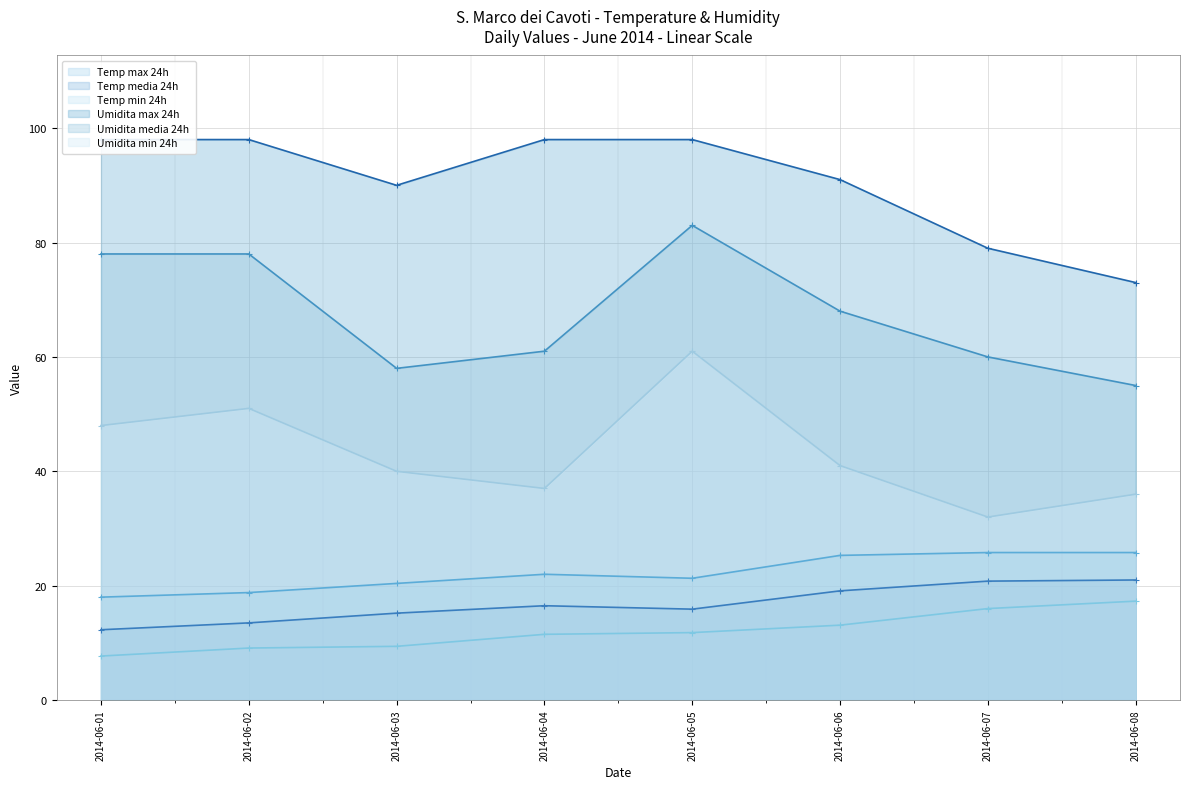

The Umidita media 24h series shows 55.0 at 2014-06-08. True or false?

True